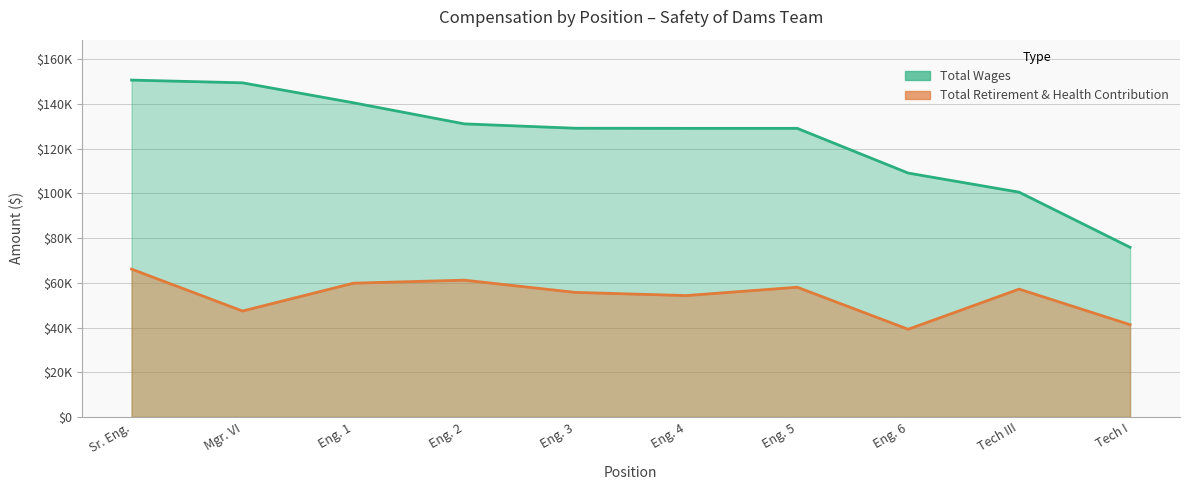

The value of Total Retirement & Health Contribution at Sr. Eng. is 66126. True or false?

True